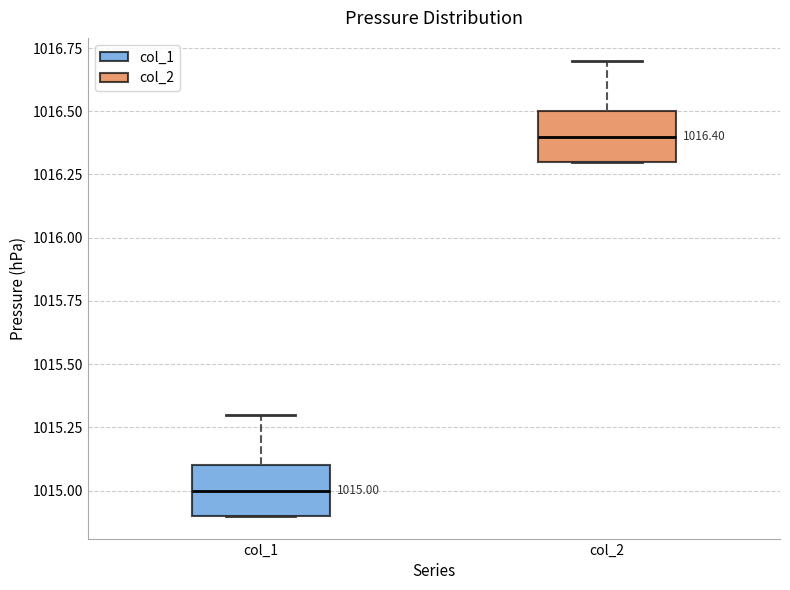

Which box's median line is the highest?

col_2